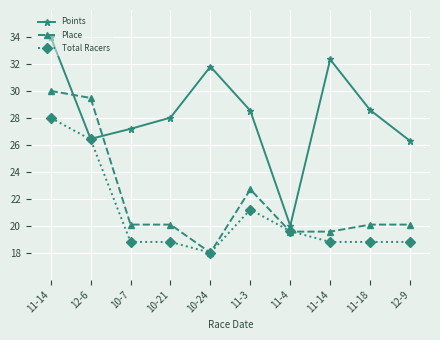

List the series in order of their overall mean, highest first.

Points, Place, Total Racers